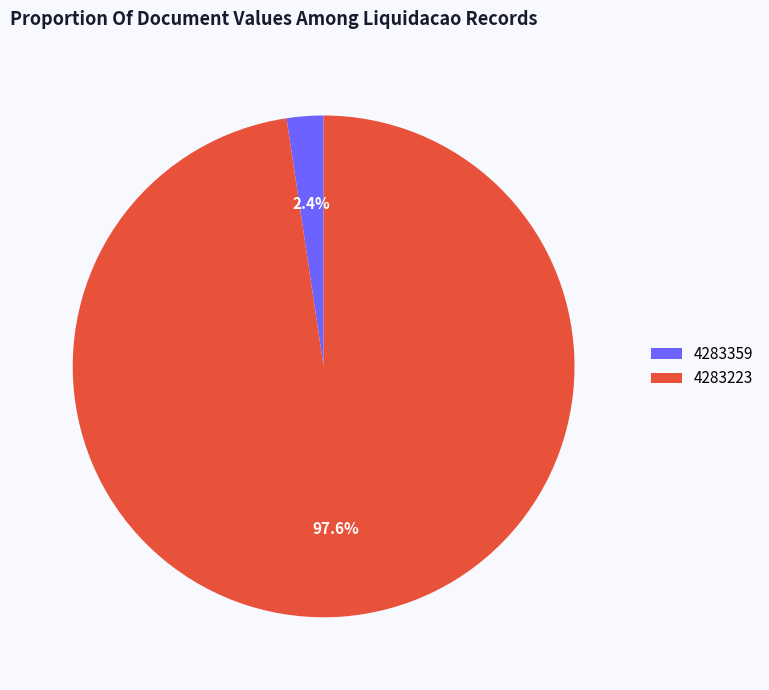

What percentage do 4283223 and 4283359 together represent?

100.0%